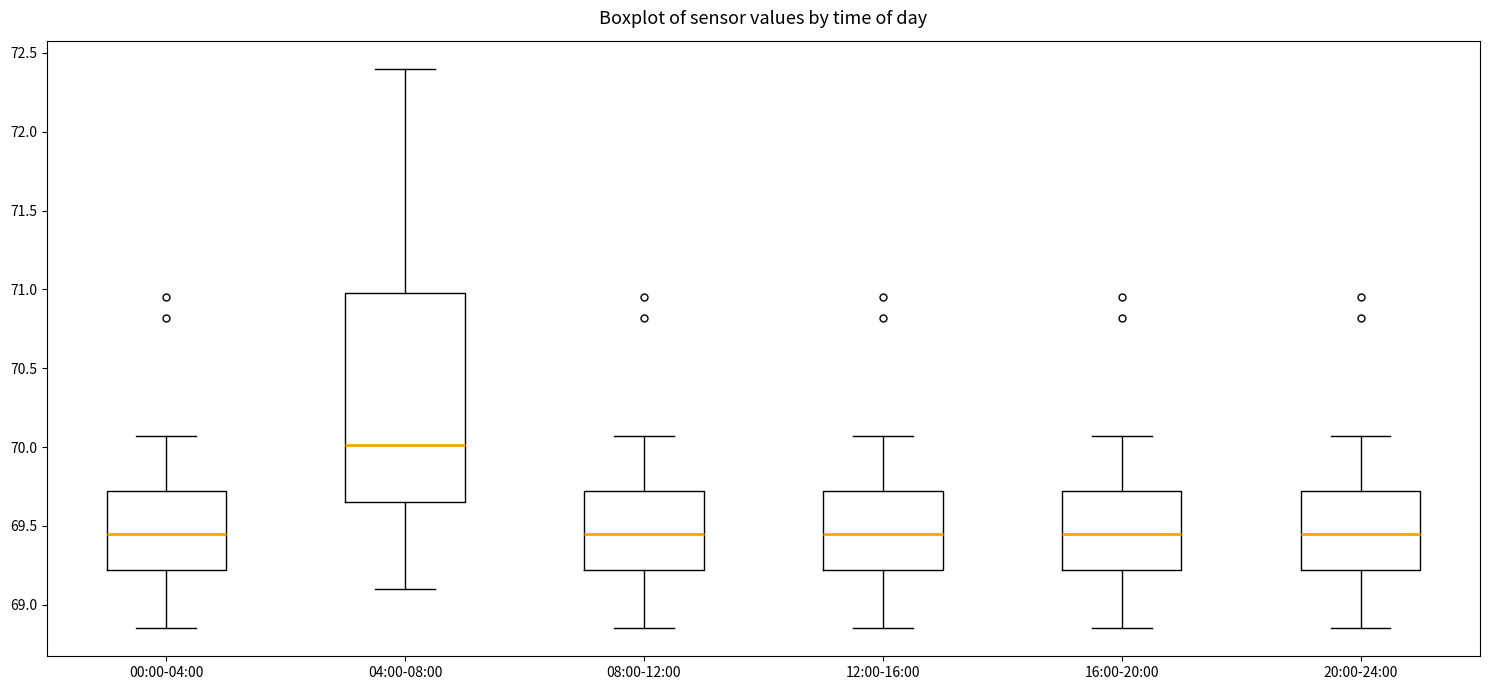

Reading left to right, read every box against the y-axis: the position of its median line, the range the box covers, and the ends of its whiskers. The values are not printed on the chart, so give them approximately, as read against the axis.

00:00-04:00: median 69.45, box 69.20 to 69.70, whiskers 68.85 to 70.05
04:00-08:00: median 70.00, box 69.65 to 71.00, whiskers 69.10 to 72.40
08:00-12:00: median 69.45, box 69.20 to 69.70, whiskers 68.85 to 70.05
12:00-16:00: median 69.45, box 69.20 to 69.70, whiskers 68.85 to 70.05
16:00-20:00: median 69.45, box 69.20 to 69.70, whiskers 68.85 to 70.05
20:00-24:00: median 69.45, box 69.20 to 69.70, whiskers 68.85 to 70.05